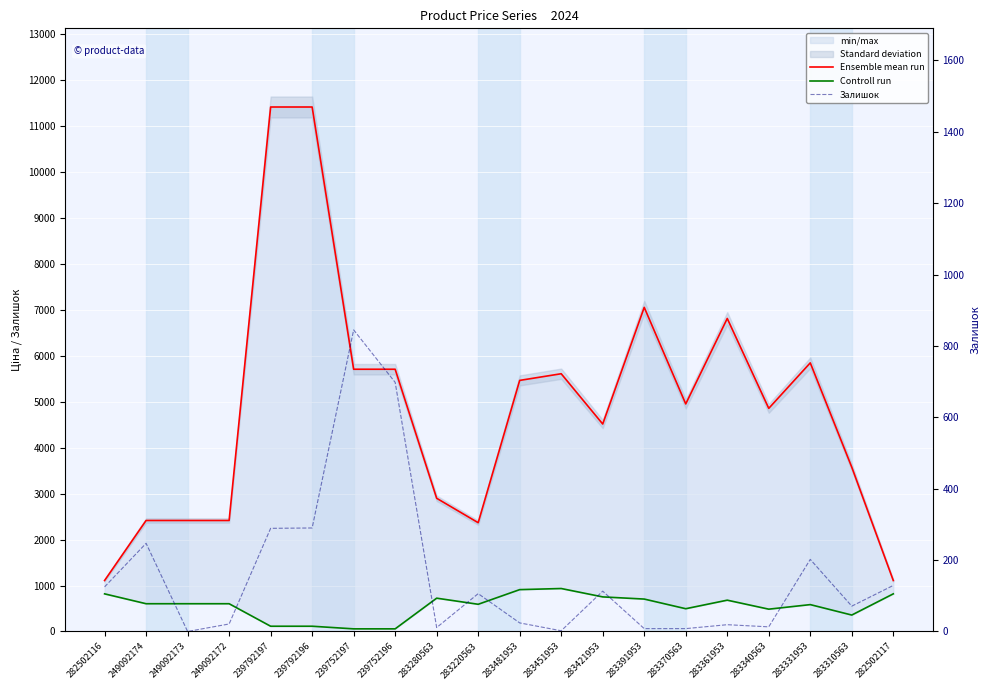

Rank the series at 239792197 from lowest to highest value.

Controll run, Залишок, Ensemble mean run